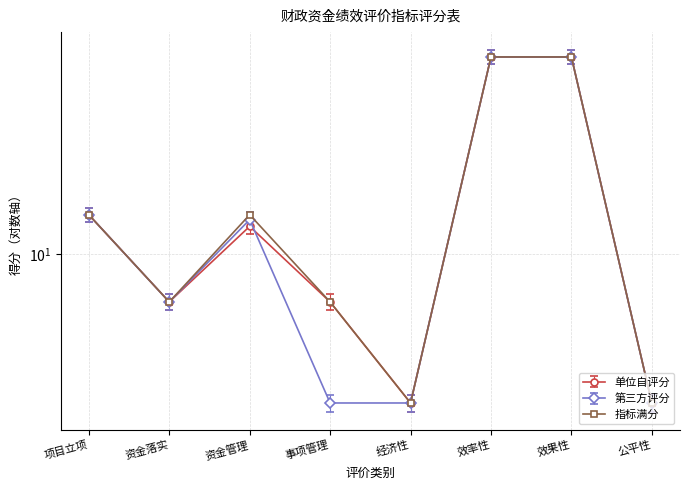

Which series ends up on top after the final intersection of 单位自评分 and 第三方评分?

单位自评分